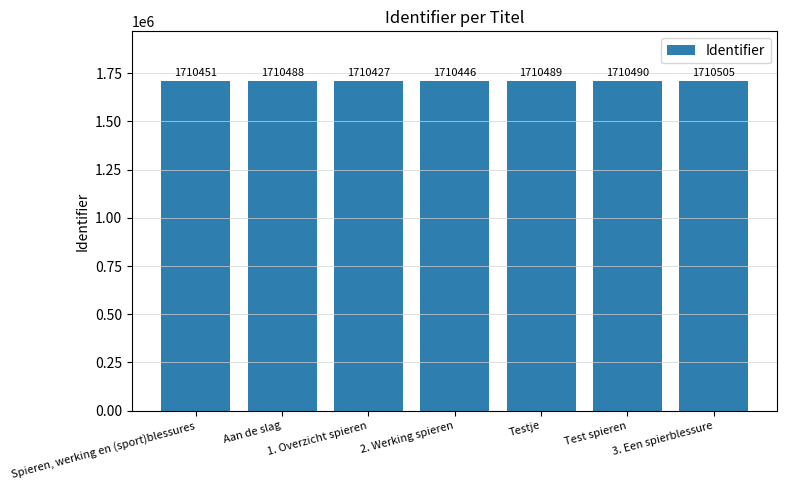

Rank the categories by value from lowest to highest.

1. Overzicht spieren, 2. Werking spieren, Spieren, werking en (sport)blessures, Aan de slag, Testje, Test spieren, 3. Een spierblessure